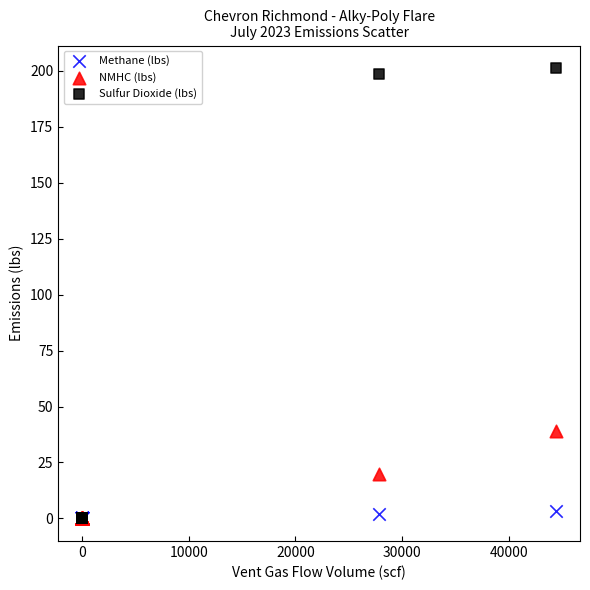

In the Sulfur Dioxide (lbs) series, what Y value is closest to 100?

198.6